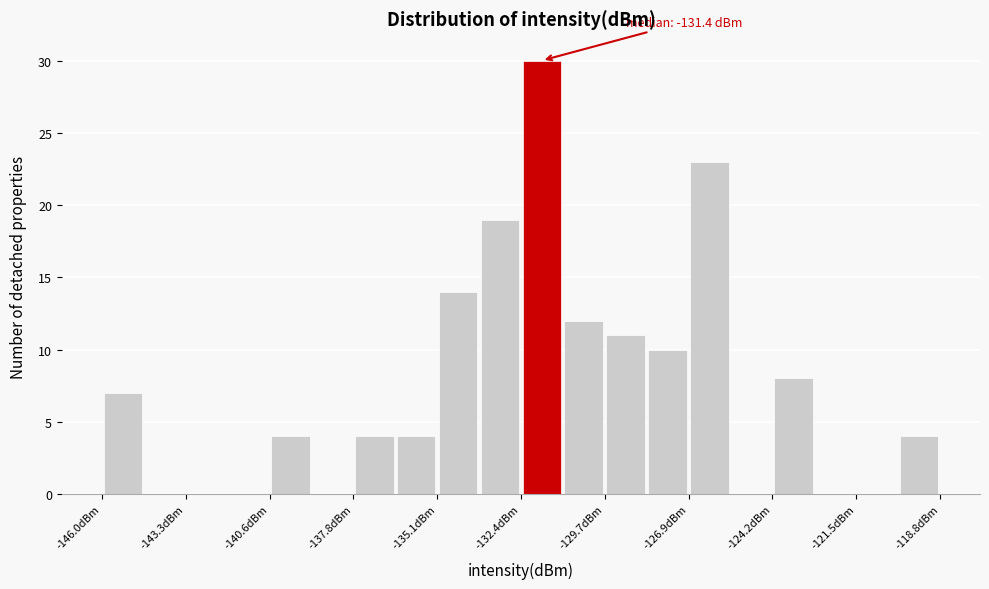

Read against the x-axis, roughly where is the centre of the tallest bar?

-131.5